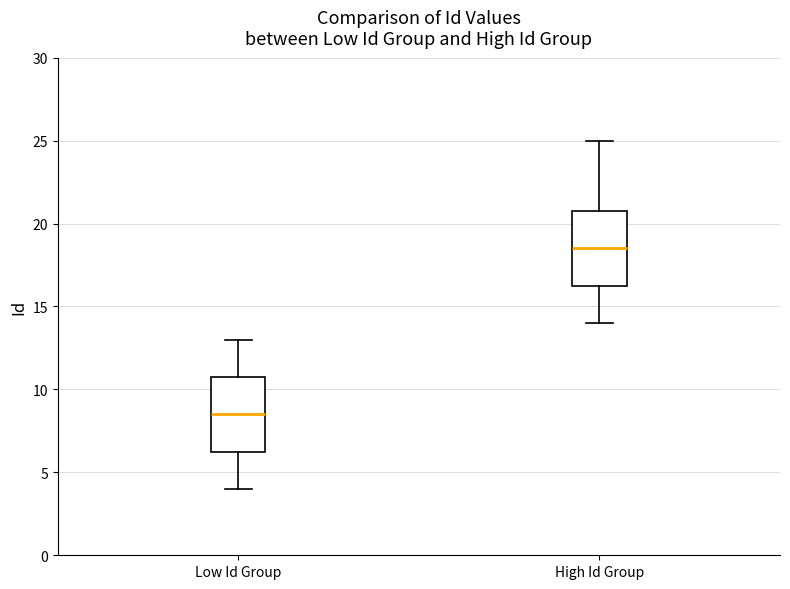

Reading left to right, transcribe this box plot: for each box, give where its median line is, the range the box spans, and where its two whiskers end, as read against the y-axis. The values are not printed on the chart, so give them approximately, as read against the axis.

Low Id Group: median 8.5, box 6.5 to 11.0, whiskers 4.0 to 13.0
High Id Group: median 18.5, box 16.5 to 21.0, whiskers 14.0 to 25.0